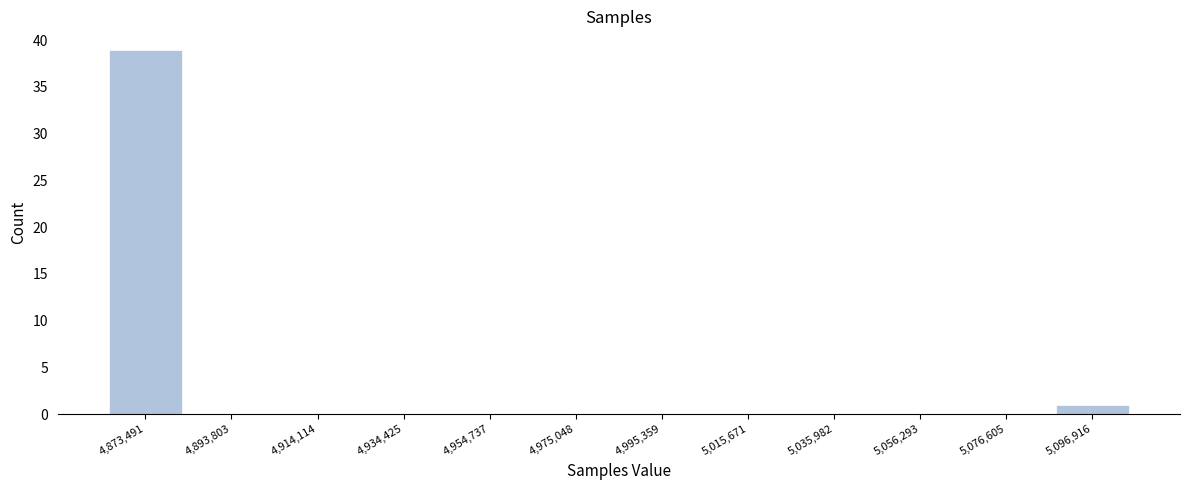

Reading left to right, list every bar in this chart as the range it spans on the x-axis followed by its height. Neither the bar edges nor the heights are printed on the chart, so give them approximately, as read against the axes.

4865000 to 4885000: 39
4885000 to 4905000: 0
4905000 to 4925000: 0
4925000 to 4945000: 0
4945000 to 4965000: 0
4965000 to 4985000: 0
4985000 to 5005000: 0
5005000 to 5025000: 0
5025000 to 5045000: 0
5045000 to 5065000: 0
5065000 to 5085000: 0
5085000 to 5105000: 1